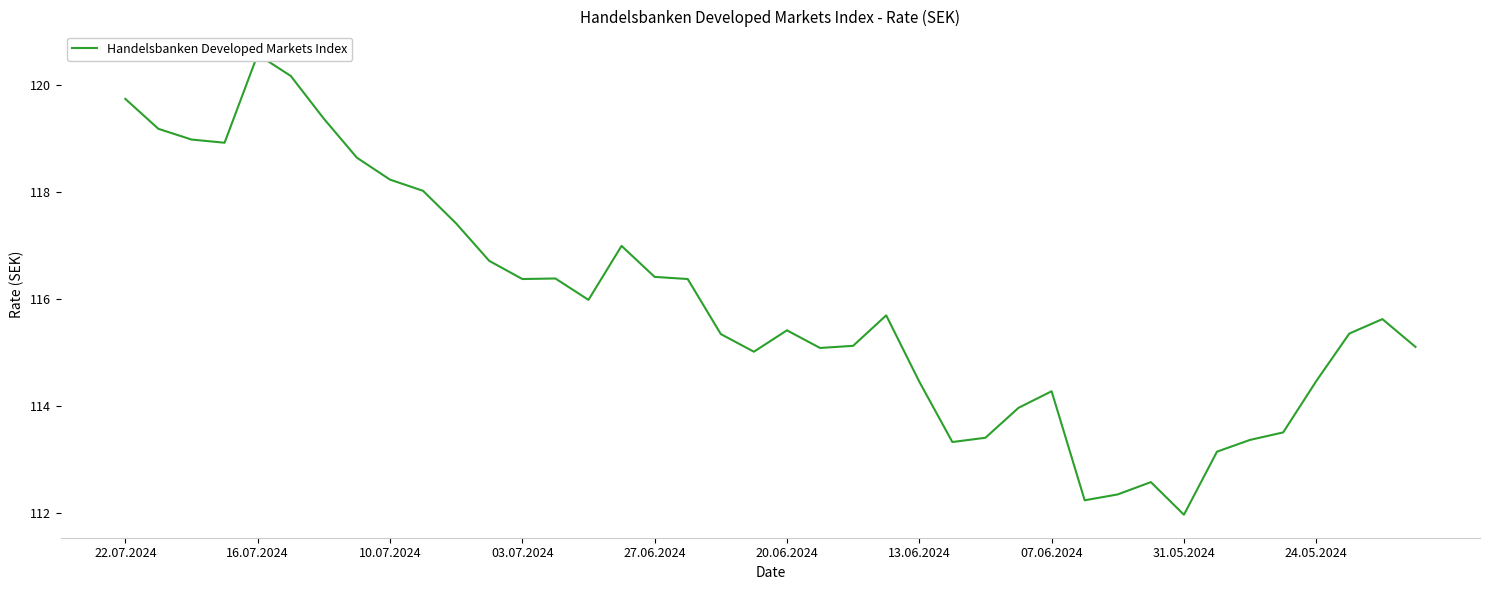

What is the difference between the second highest and second lowest values?

7.9